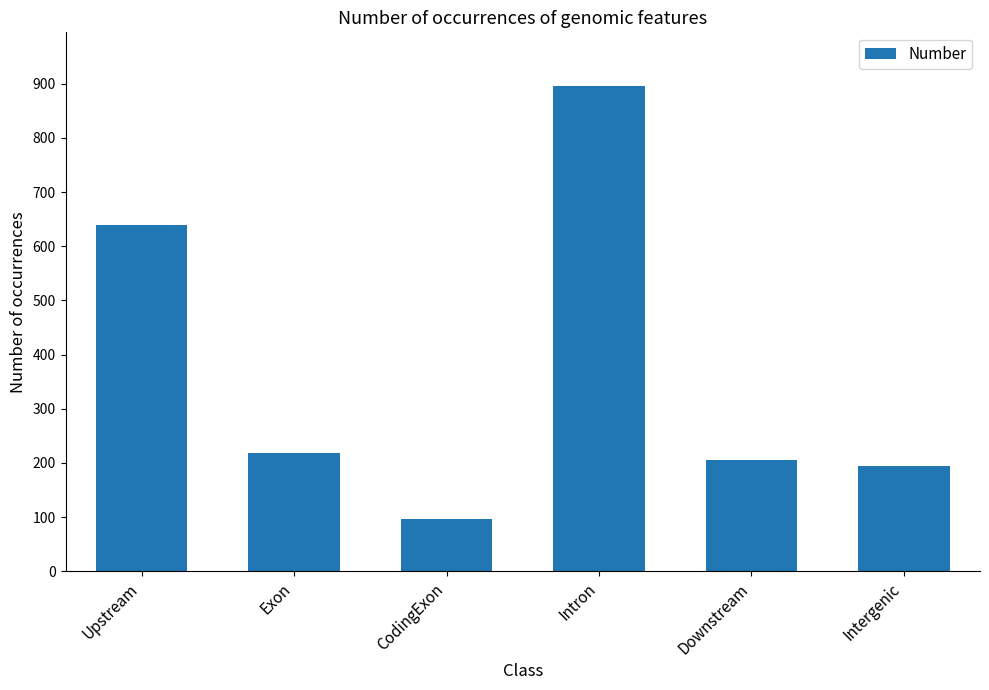

What is the difference between the maximum and minimum values?

798